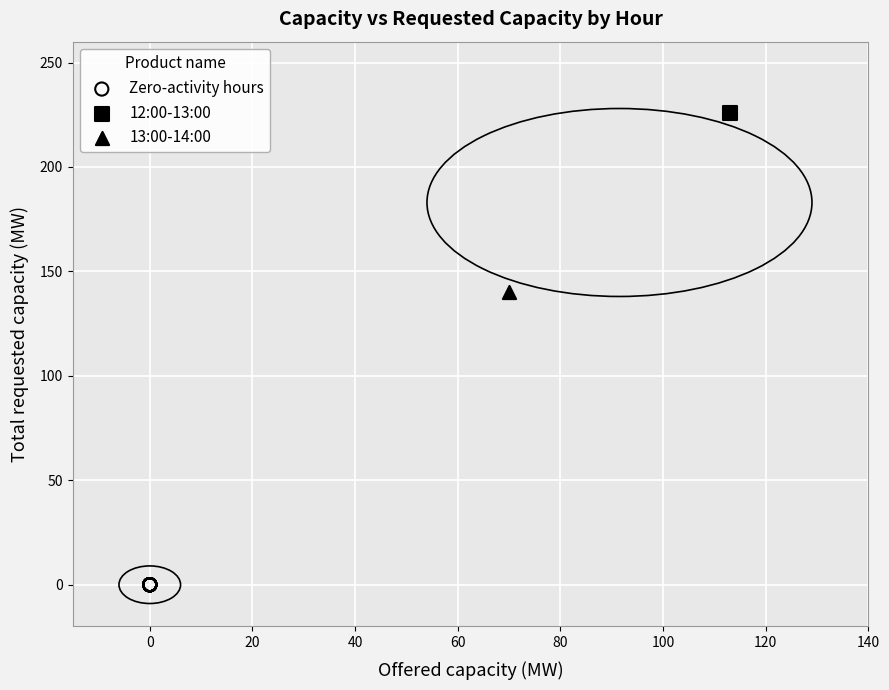

What are all the series names shown in the legend?

Zero-activity hours, 12:00-13:00, 13:00-14:00